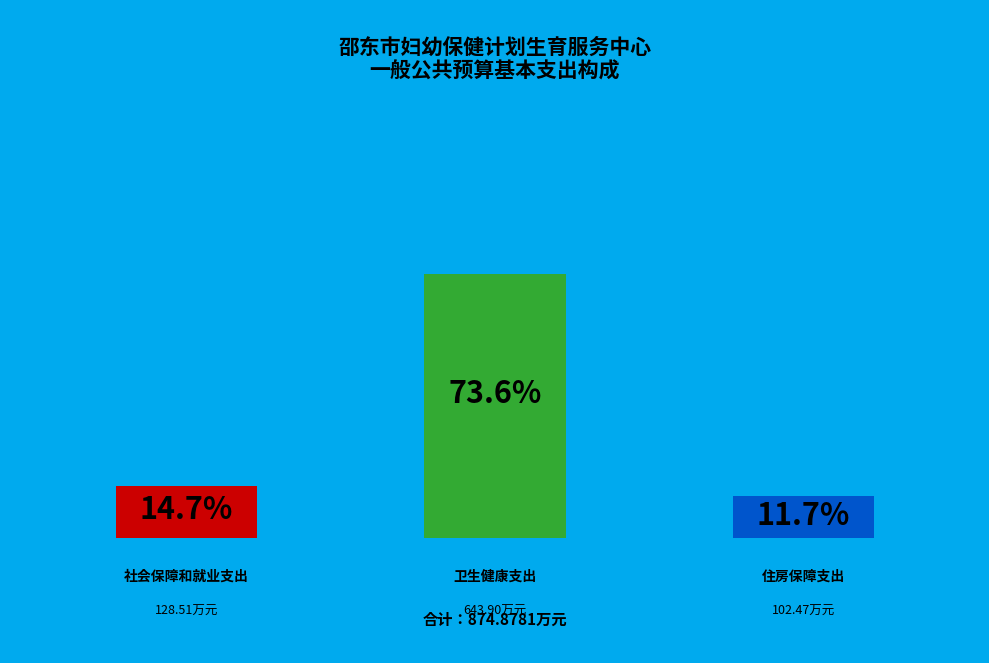

To the nearest percent, what is the difference between the largest and smallest slice percentages?

62%